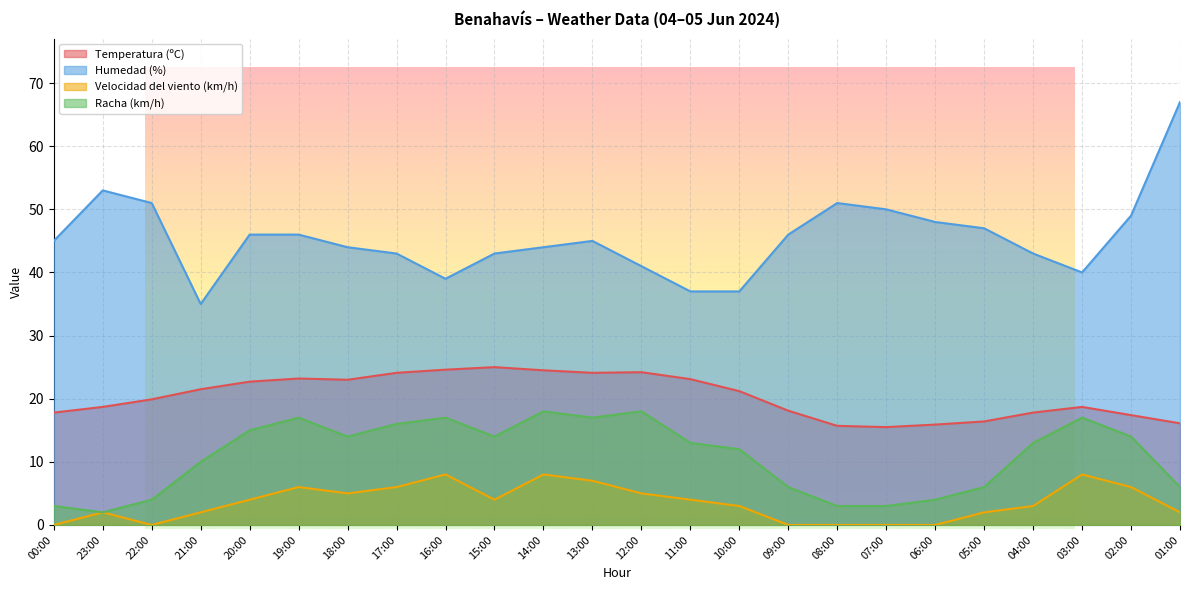

At which category is the sum across all series the highest?

14:00